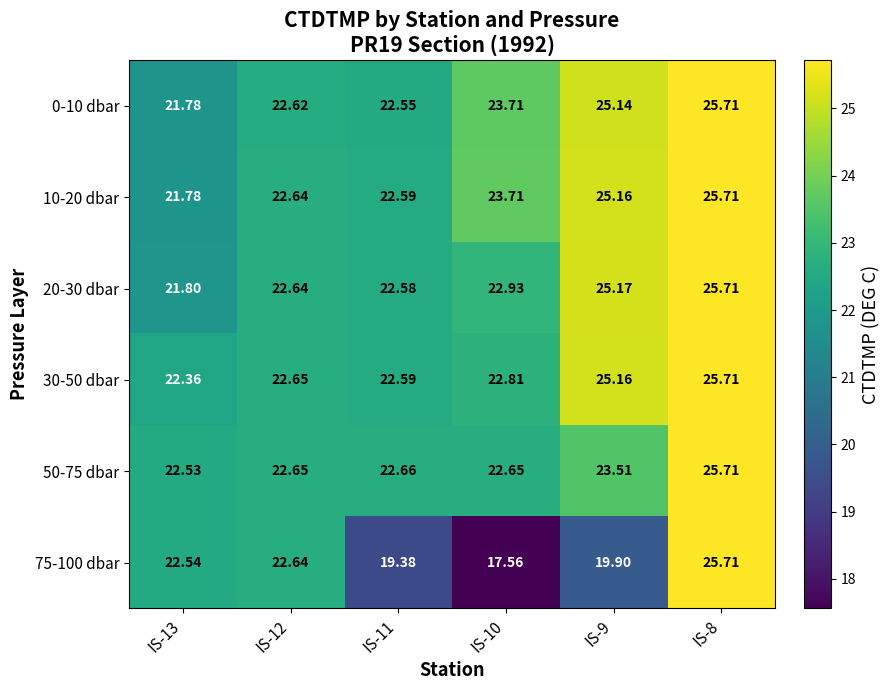

How many categories are shown in the chart?

6